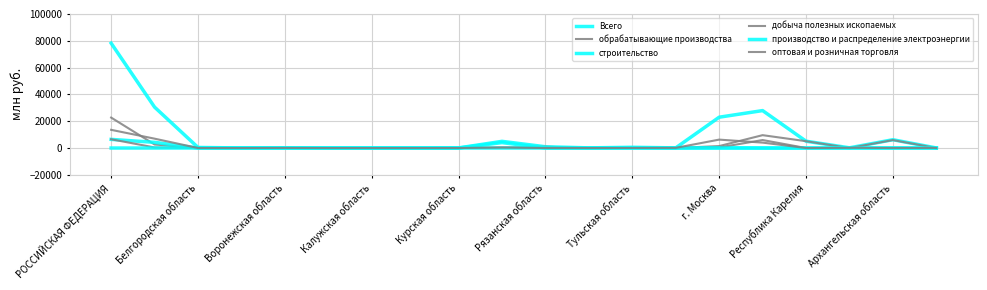

Is this an area chart (filled region under the line)?

No